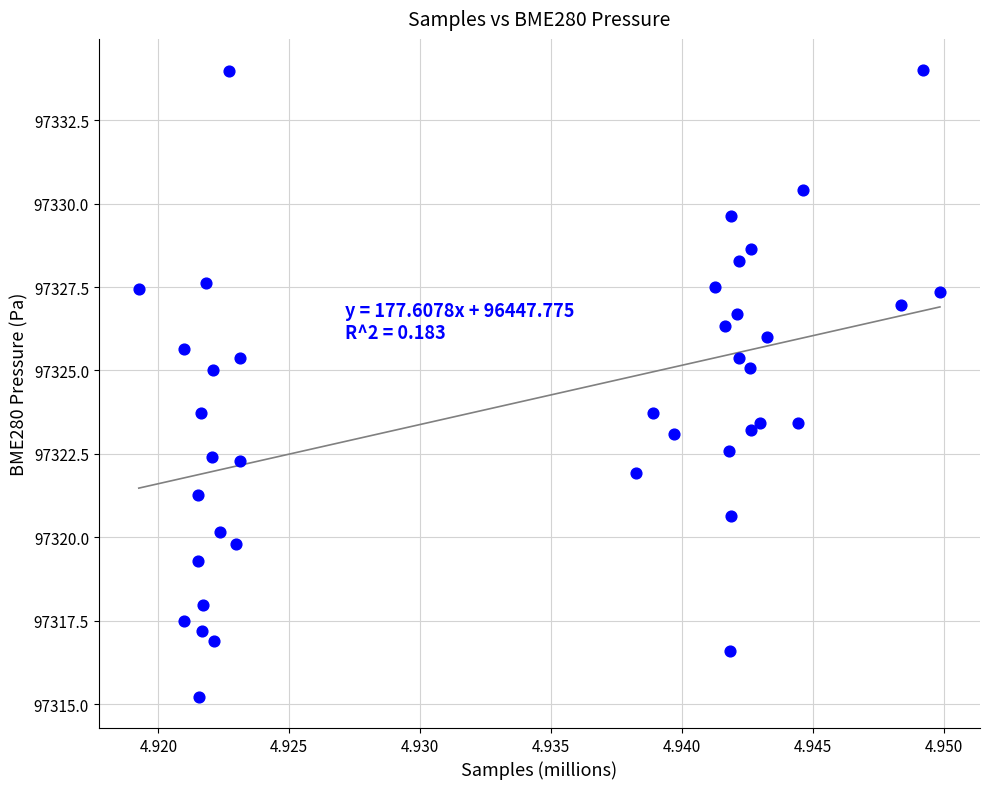

Count the number of points in this scatter plot.

40